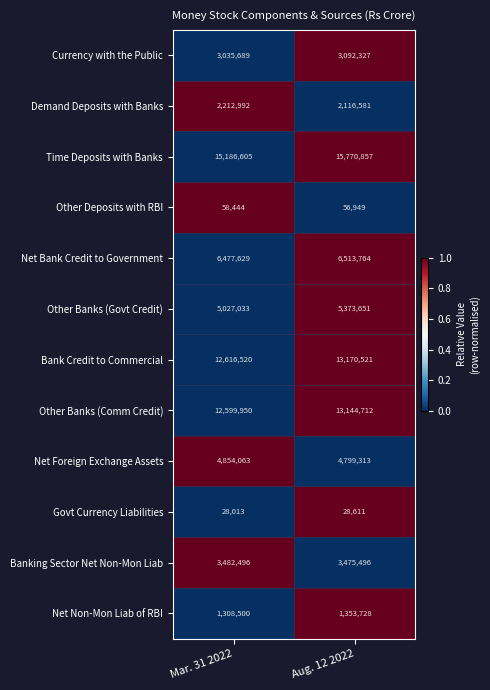

Reading right to left, what are all the values shown in this chart?

Currency with the Public: 3092327	3035689
Demand Deposits with Banks: 2116581	2212992
Time Deposits with Banks: 15770857	15186605
Other Deposits with RBI: 56949	58444
Net Bank Credit to Government: 6513764	6477629
Other Banks (Govt Credit): 5373651	5027033
Bank Credit to Commercial: 13170521	12616520
Other Banks (Comm Credit): 13144712	12599950
Net Foreign Exchange Assets: 4799313	4854063
Govt Currency Liabilities: 28611	28013
Banking Sector Net Non-Mon Liab: 3475496	3482496
Net Non-Mon Liab of RBI: 1353728	1308500